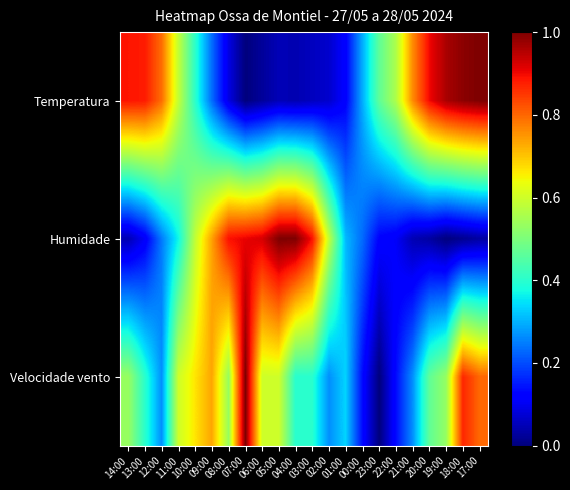

At how many categories does at least one series exceed 0?

22